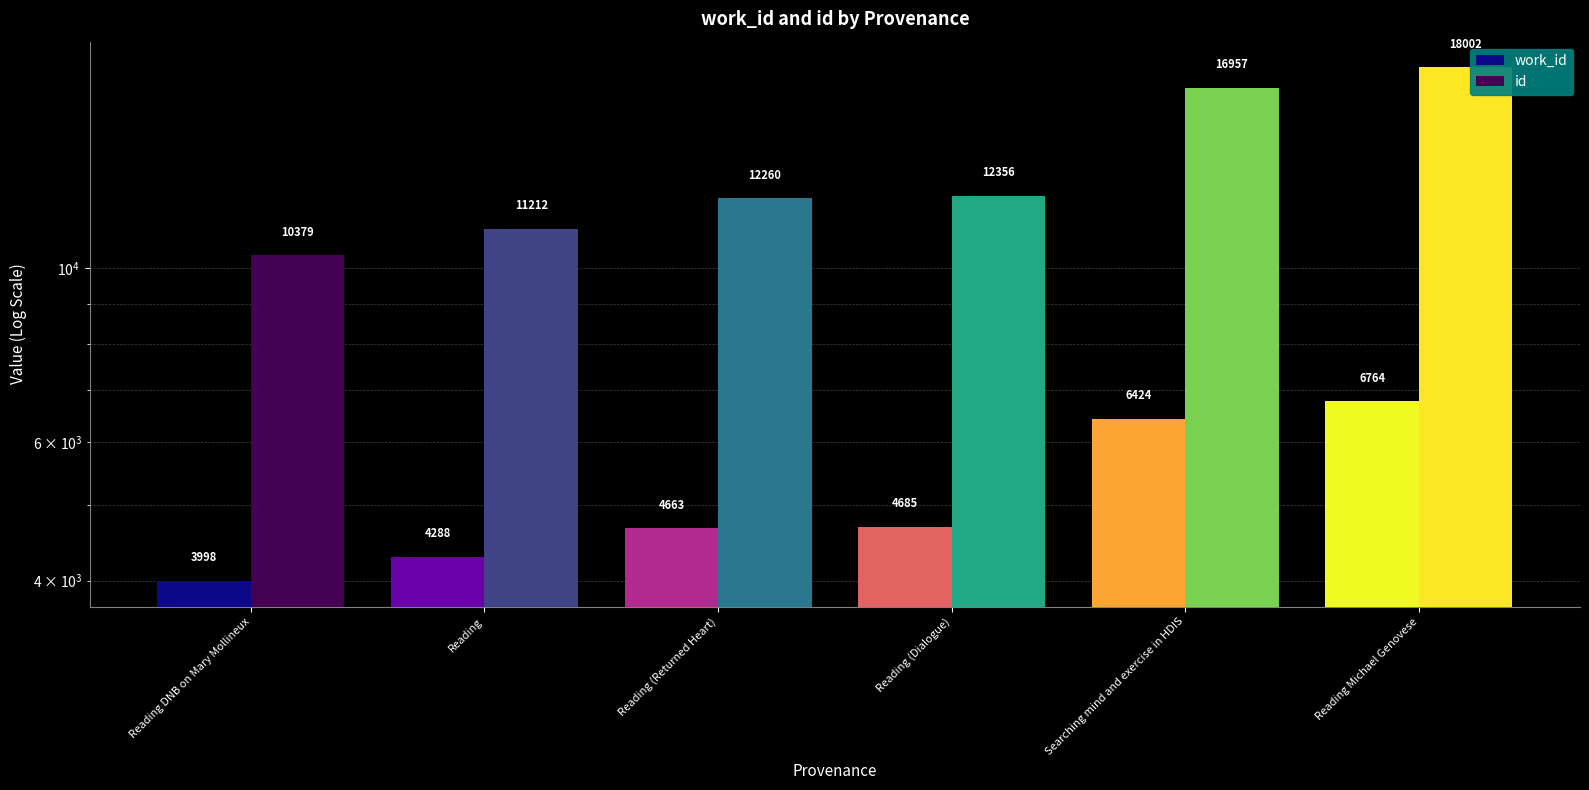

The value of work_id at Reading (Returned Heart) is 8030. True or false?

False